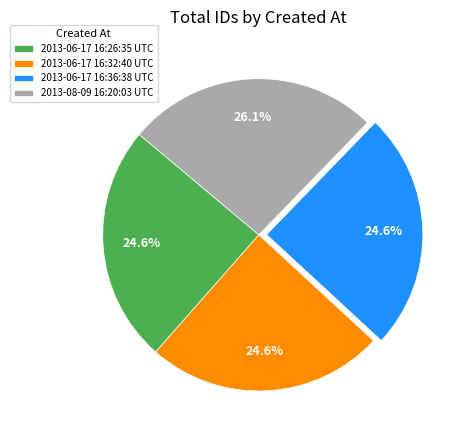

How much of the chart is everything except 2013-08-09 16:20:03 UTC?

73.9%